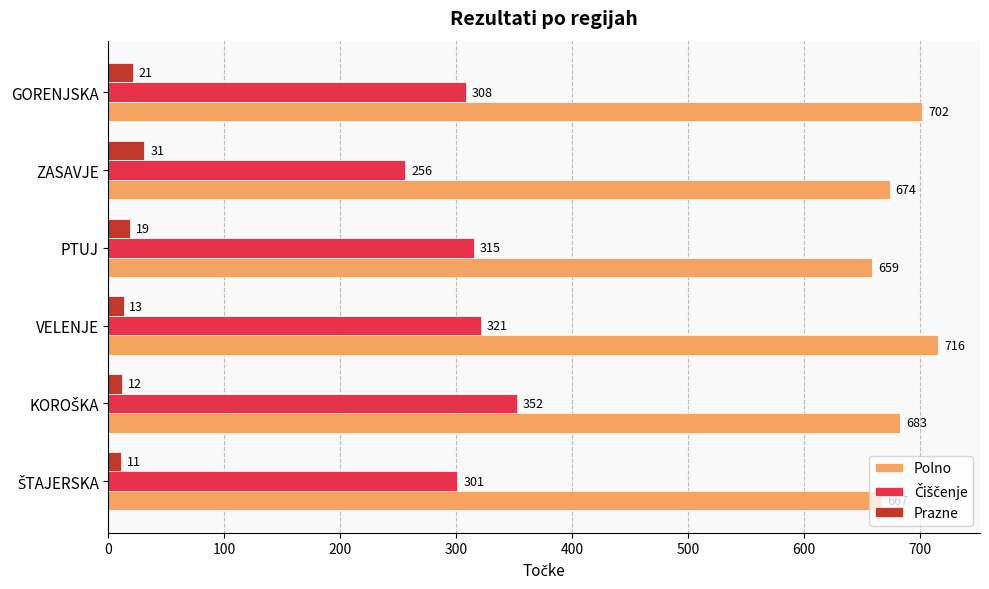

Is it true that Polno equals 659 at PTUJ?

True